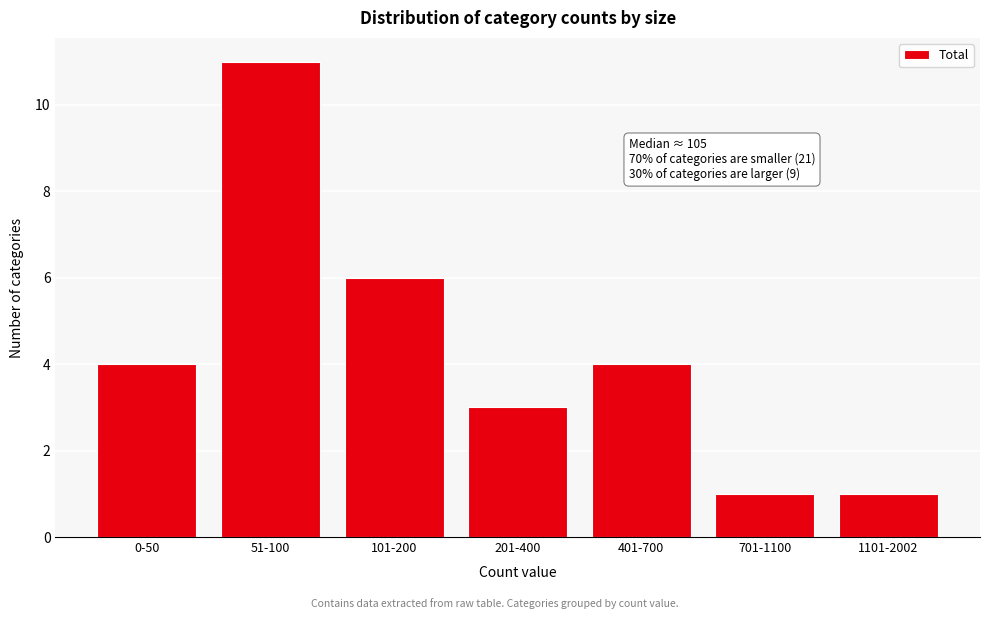

Reading left to right, list all the values displayed in this chart.

0-50=4	51-100=11	101-200=6	201-400=3	401-700=4	701-1100=1	1101-2002=1